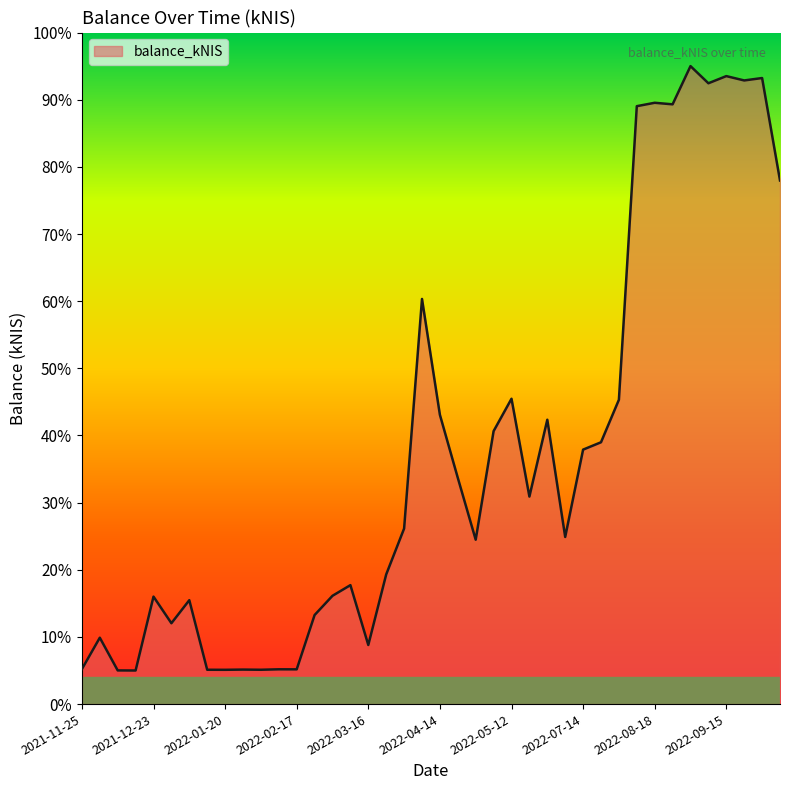

What is the greatest value displayed?

95.0